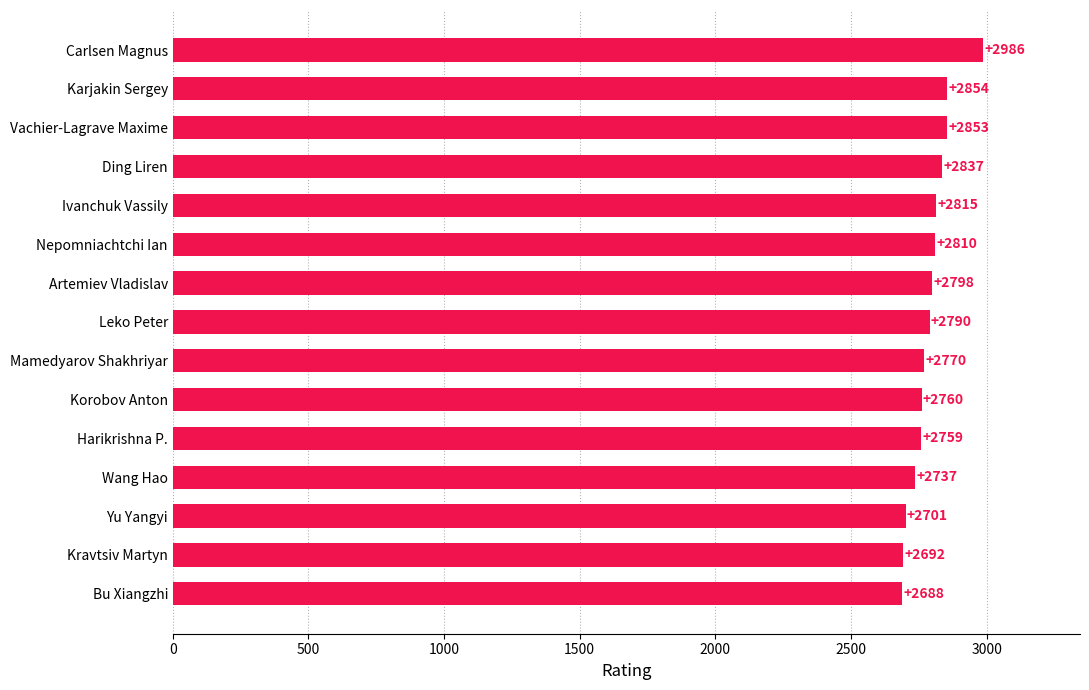

Rank the categories by value from lowest to highest.

Bu Xiangzhi, Kravtsiv Martyn, Yu Yangyi, Wang Hao, Harikrishna P., Korobov Anton, Mamedyarov Shakhriyar, Leko Peter, Artemiev Vladislav, Nepomniachtchi Ian, Ivanchuk Vassily, Ding Liren, Vachier-Lagrave Maxime, Karjakin Sergey, Carlsen Magnus